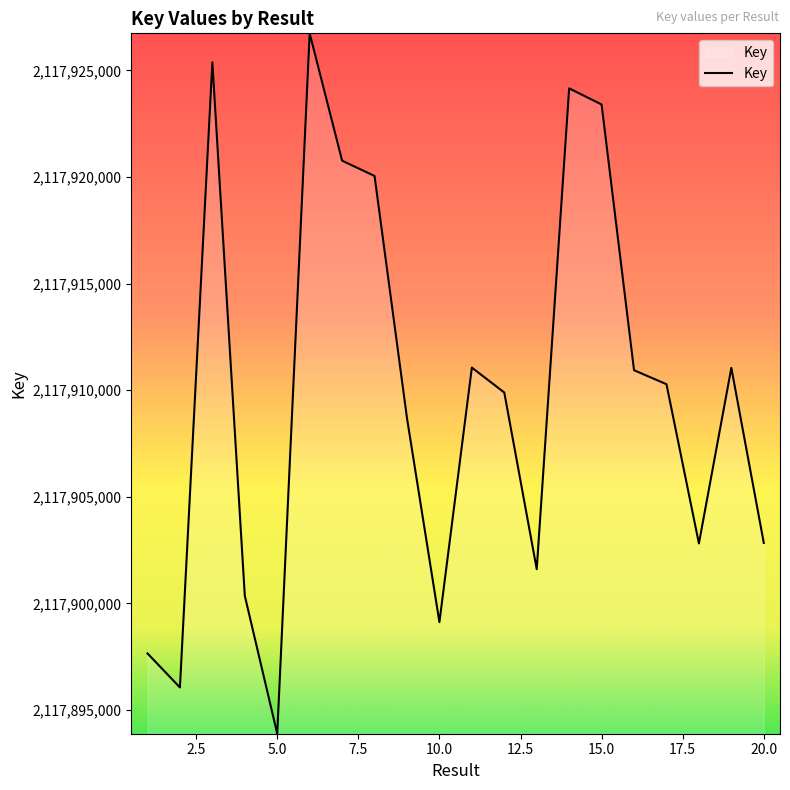

What is the difference between the maximum and minimum values?

32858